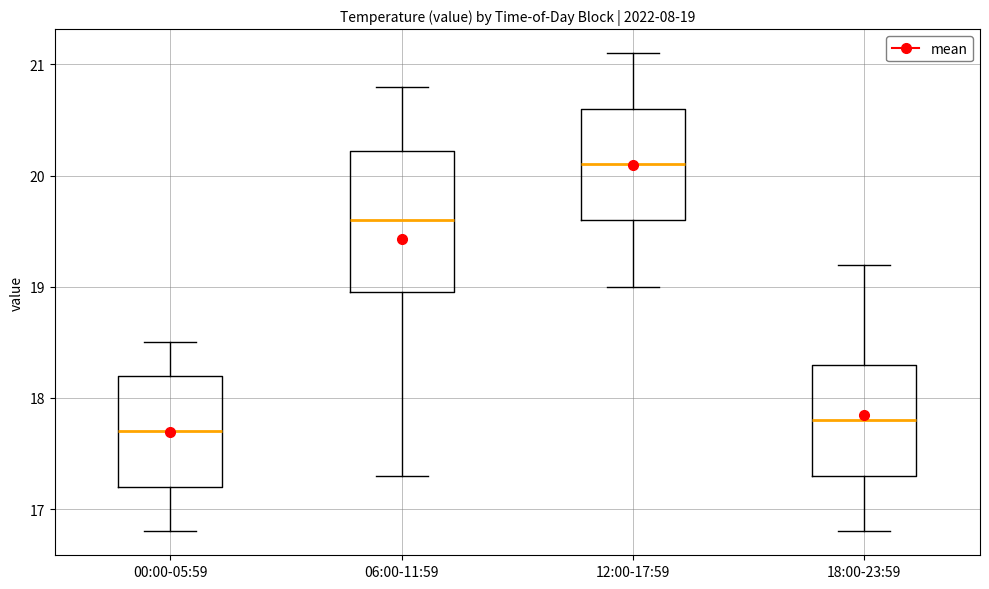

Which box is the tallest, from its lower edge to its upper edge?

06:00-11:59